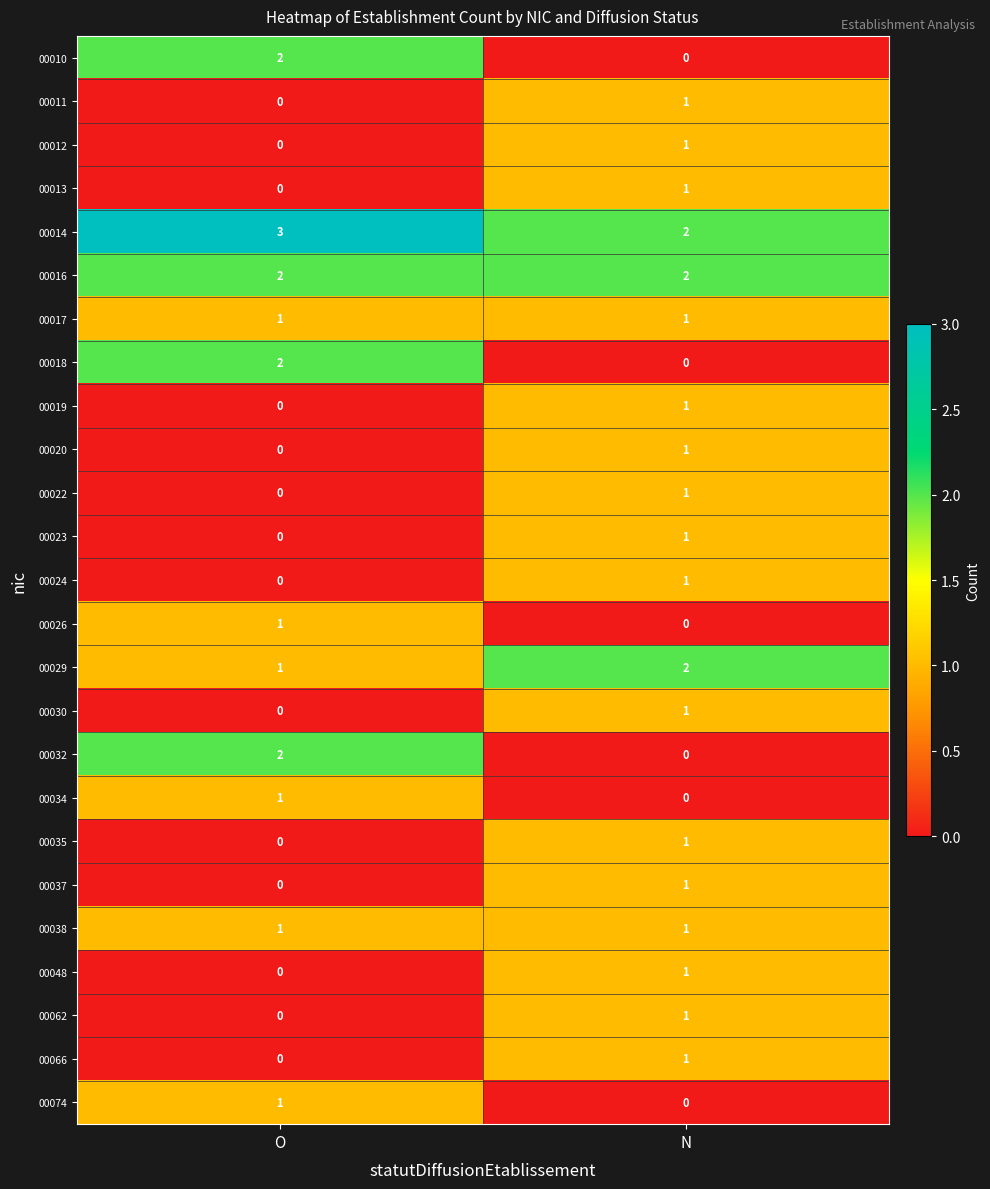

What is the total value across all series at N?

22